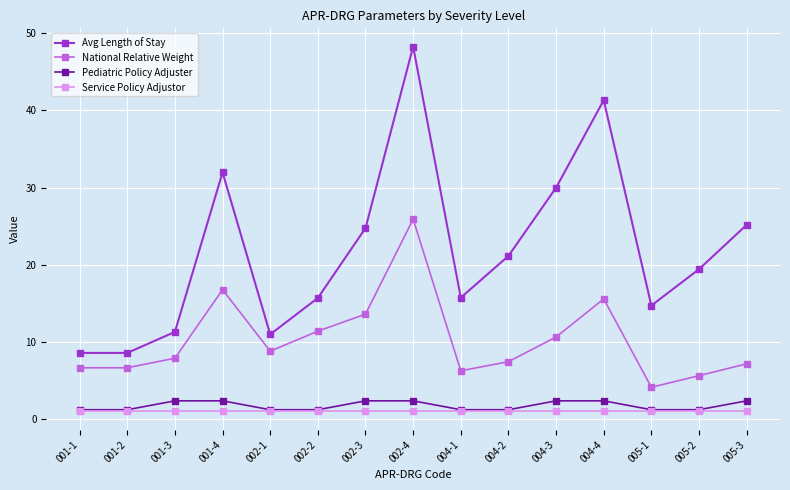

What is the greatest value displayed?

48.2